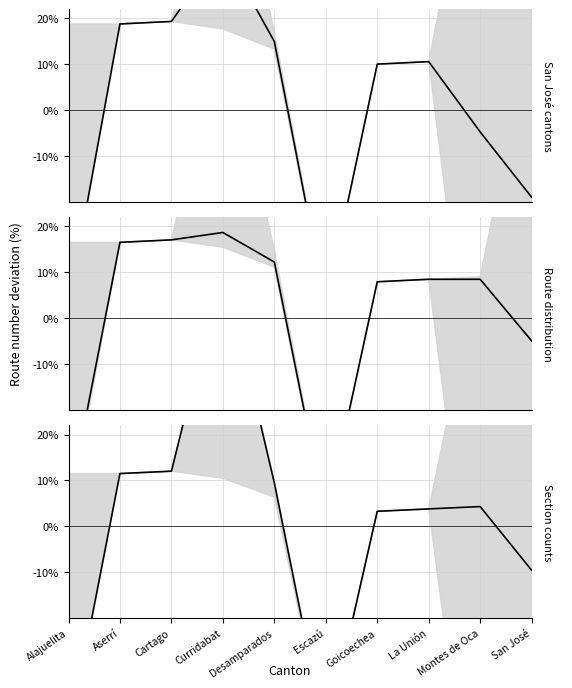

What is the value of the Section counts mean point at the 1st from the left?

-46.0